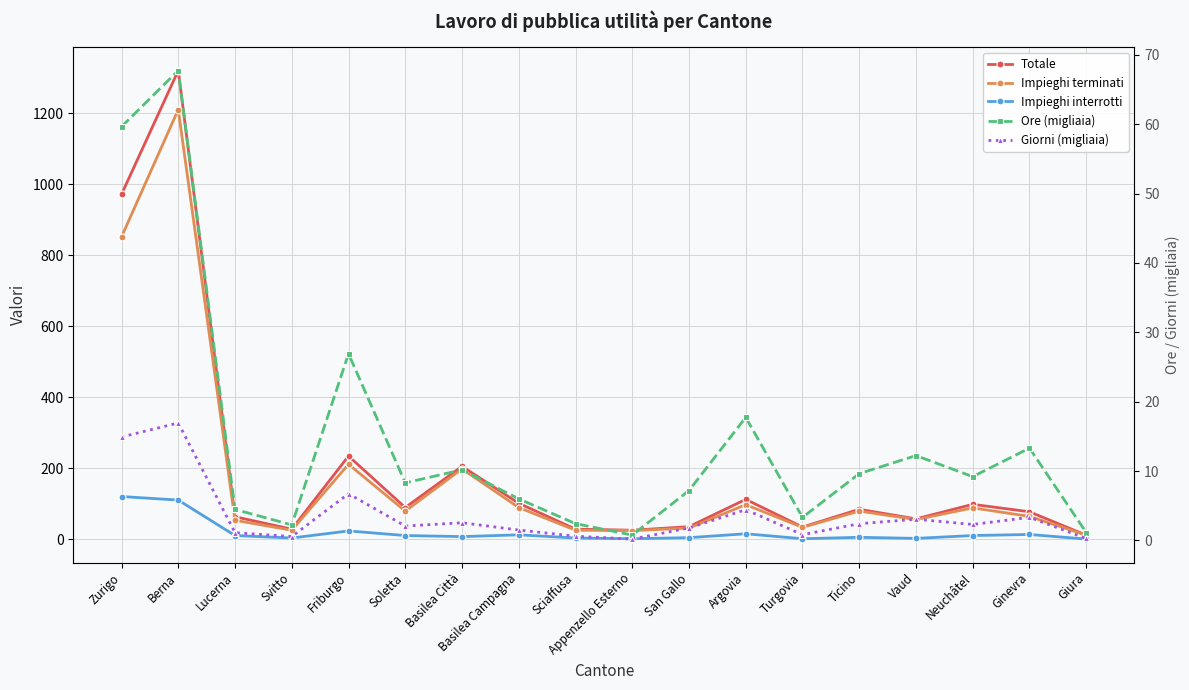

Which series has the largest total across all categories?

Totale